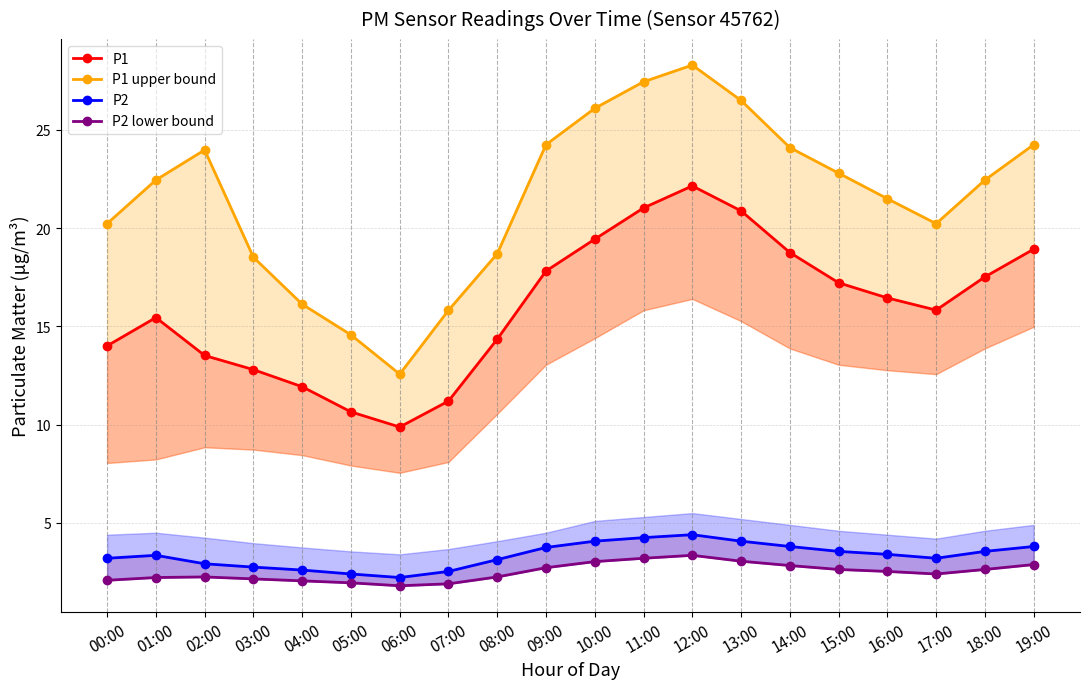

True or false: P2 lower bound and P1 intersect in this chart.

False